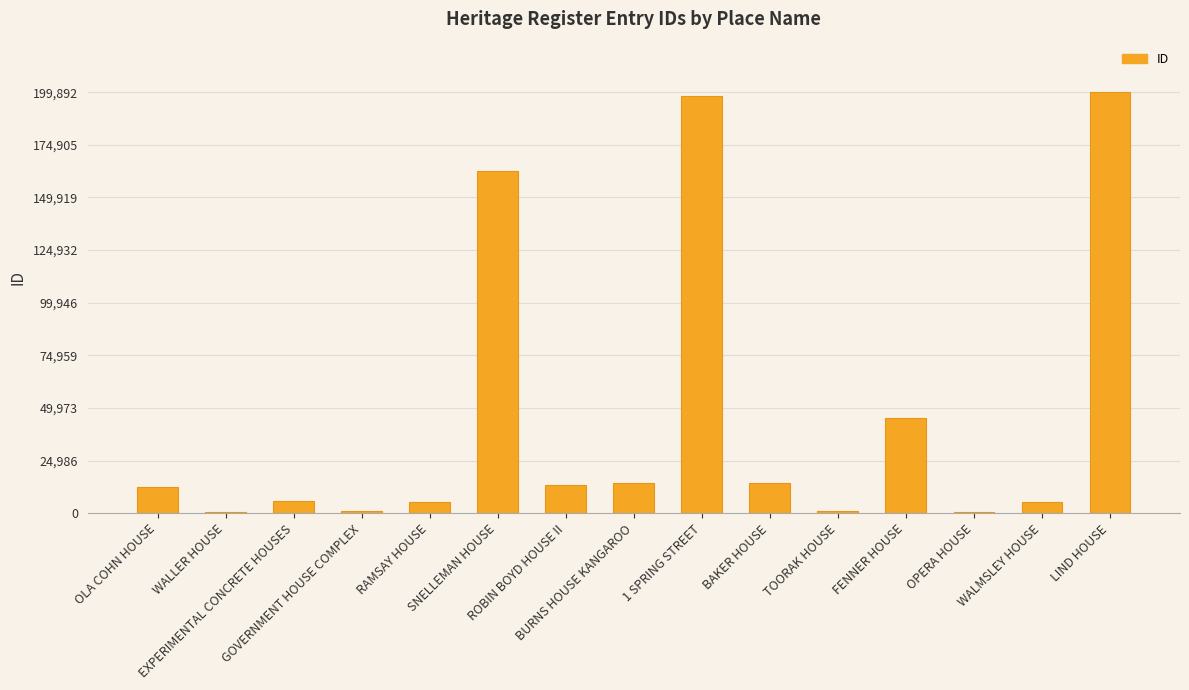

How many data points does each series have?

15